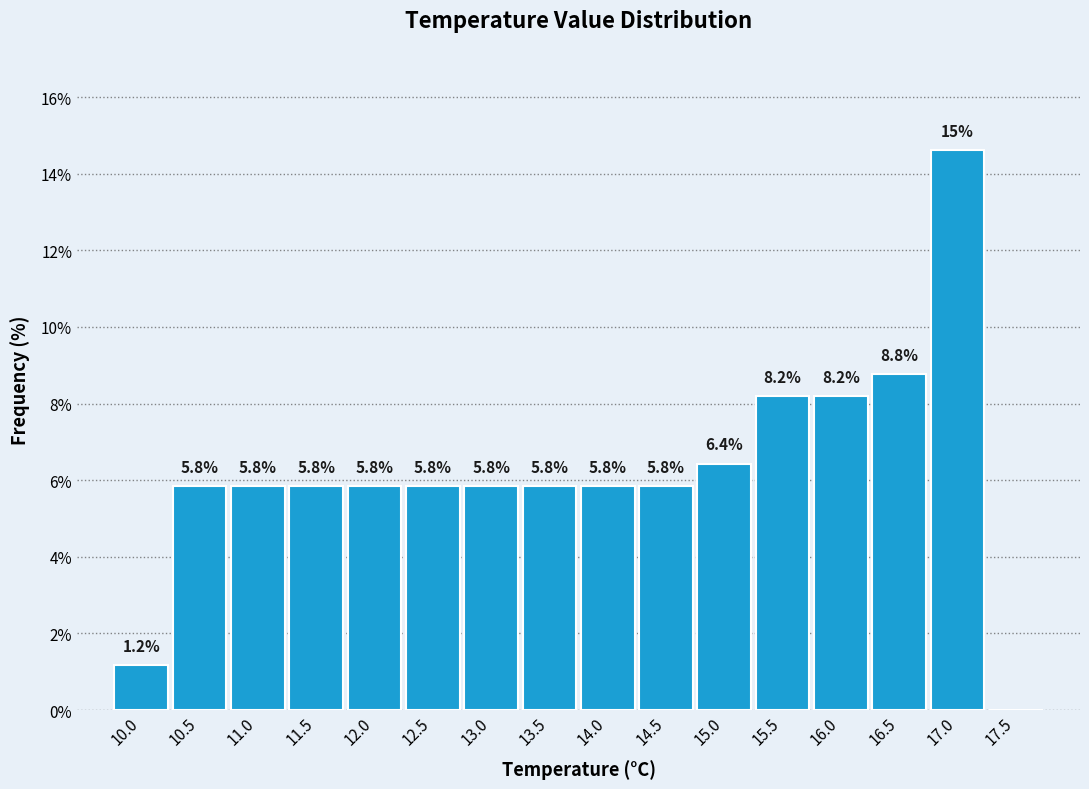

Which range on the x-axis has the tallest bar?

16.75 to 17.25